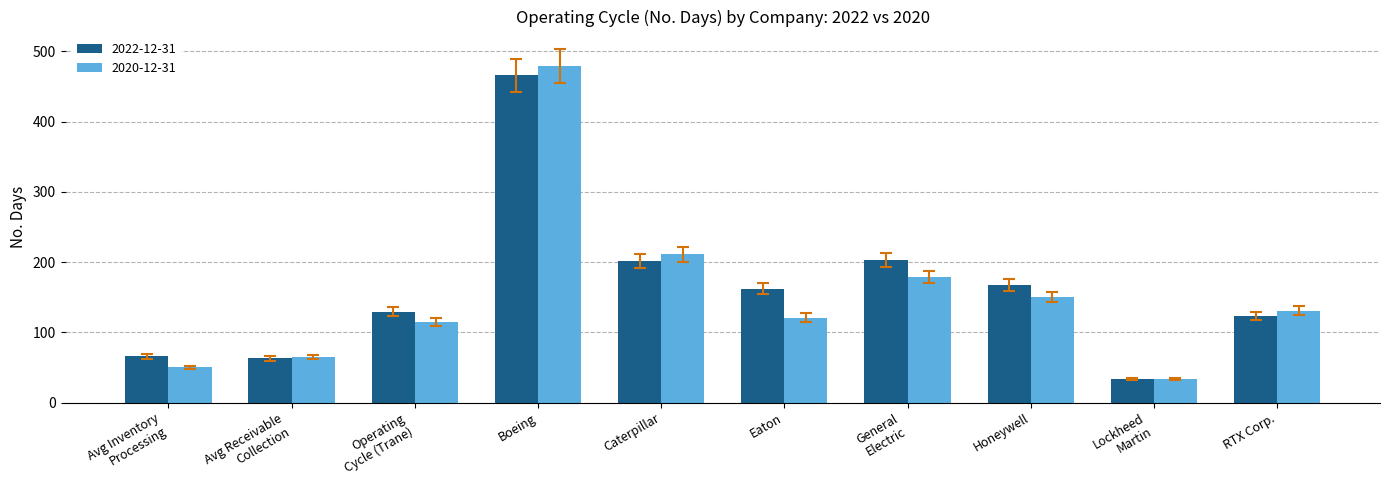

The value of 2022-12-31 at Caterpillar is 201. True or false?

True